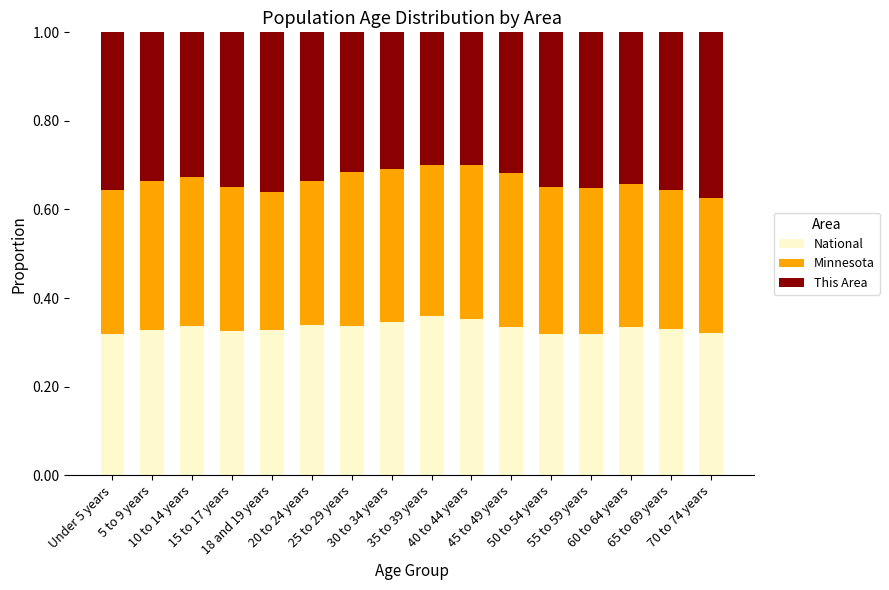

How many National values are between 0 and 1?

16